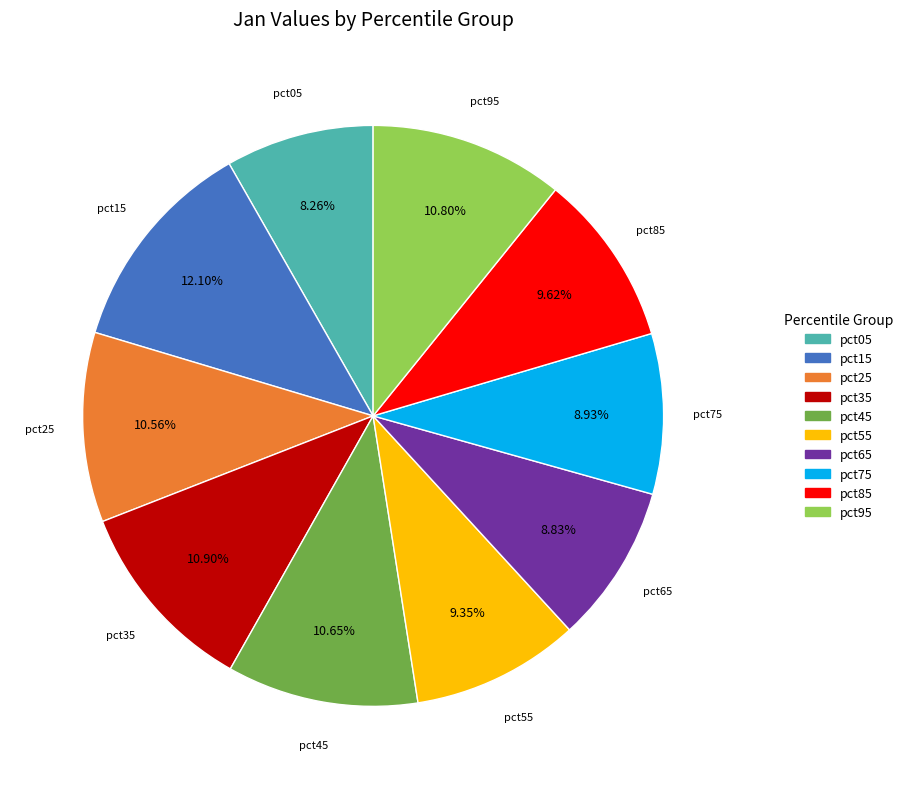

What percentage do pct25 and pct75 together represent?

19.5%